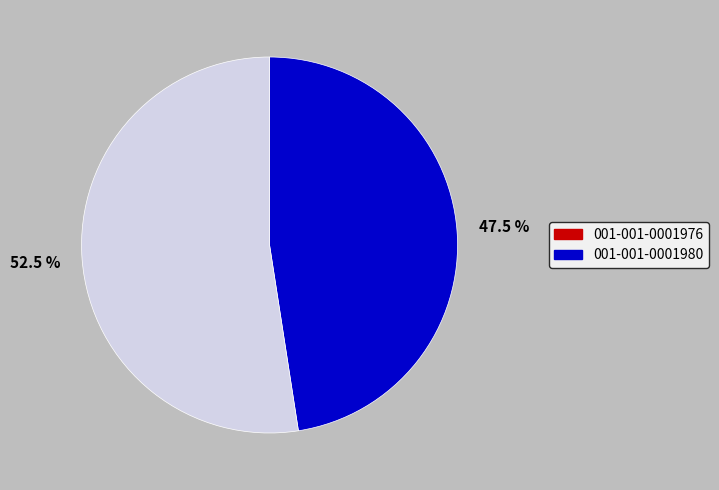

True or false: 001-001-0001980 accounts for 66% of the total.

False